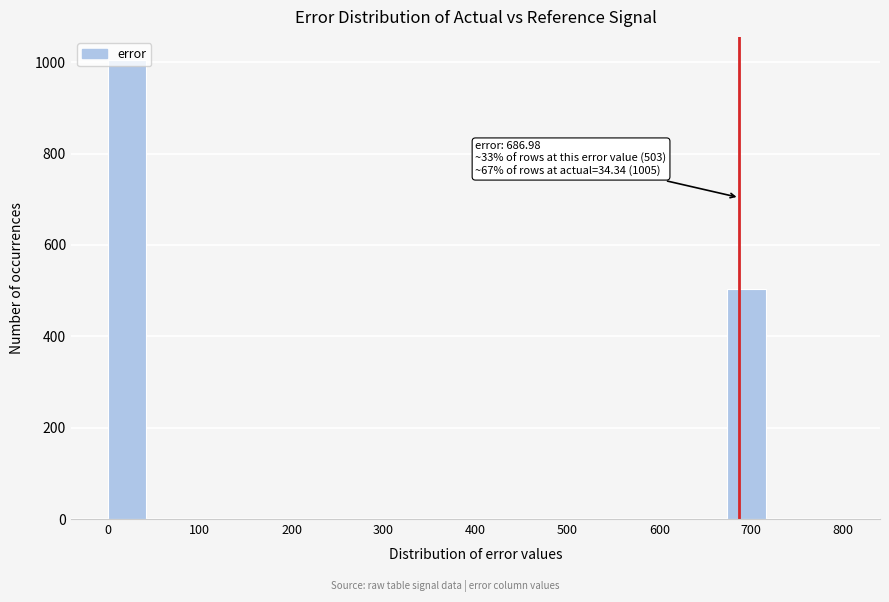

Which range on the x-axis has the tallest bar?

0 to 40